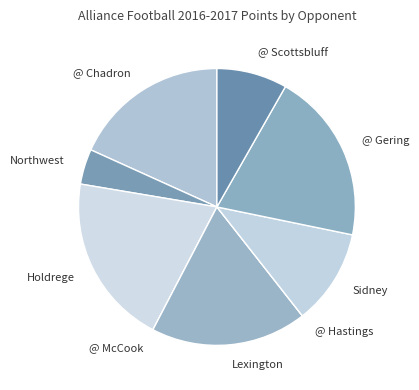

Is there any slice that represents more than half of the pie?

No